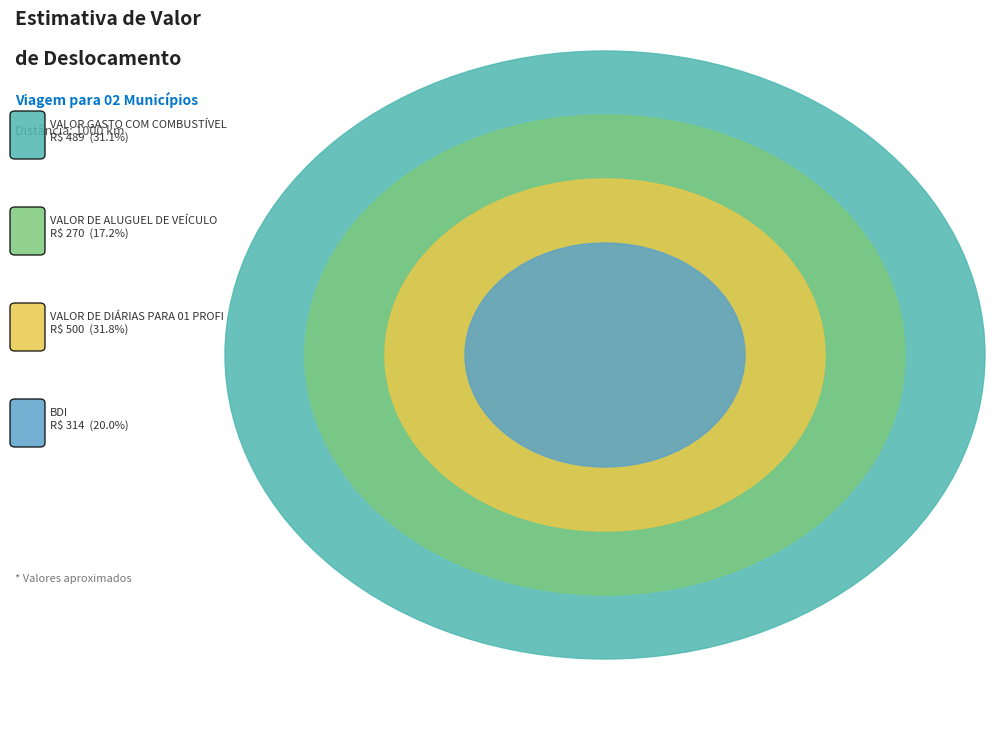

What percentage is the VALOR DE DIÁRIAS PARA 01 PROFISSIONAL slice, to the nearest percent?

32%